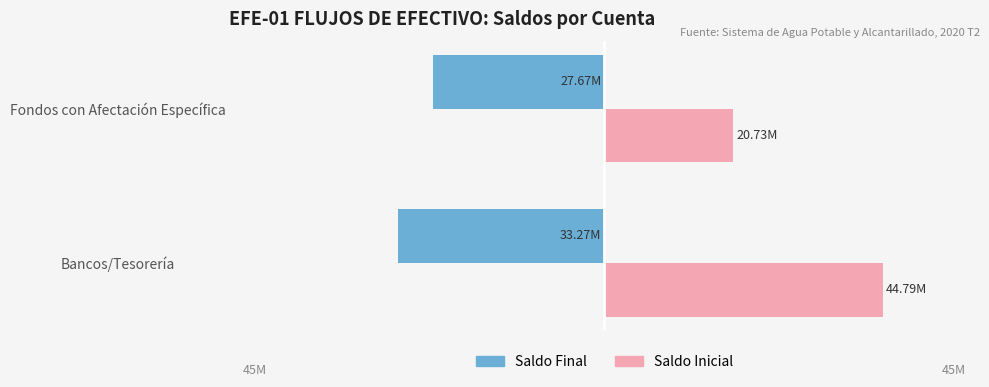

What are all the series names shown in the legend?

Saldo Final, Saldo Inicial